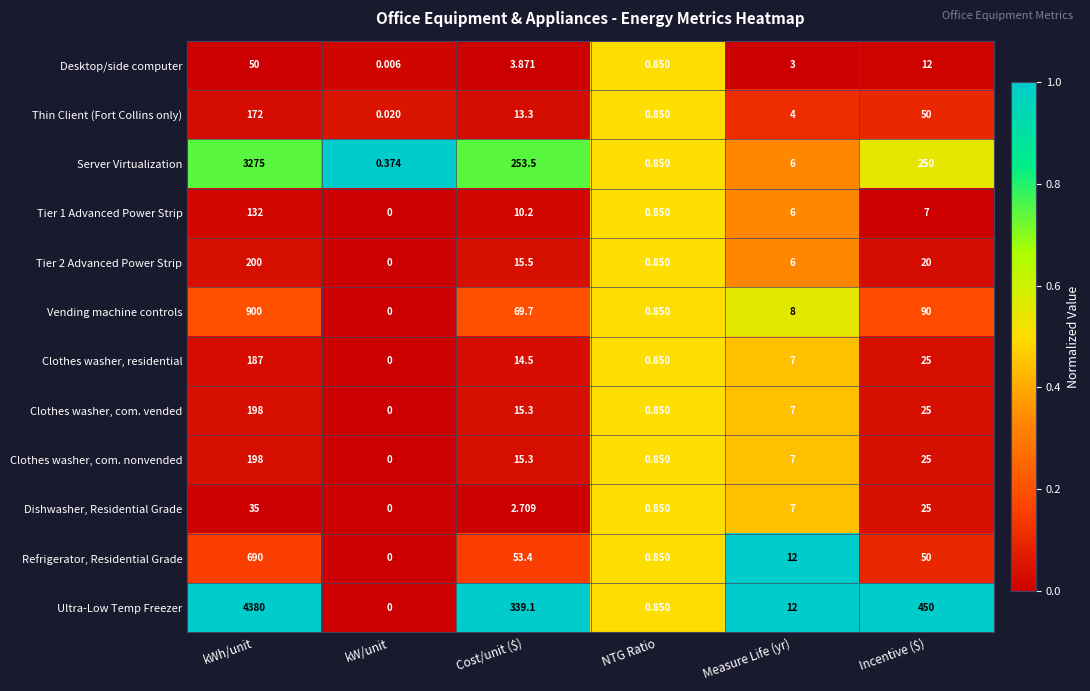

Which series has the largest total across all categories?

Ultra-Low Temp Freezer